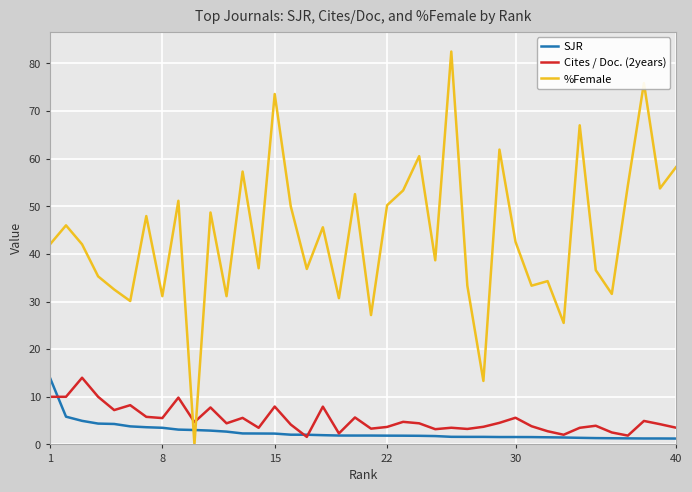

Which series has the largest total across all categories?

%Female